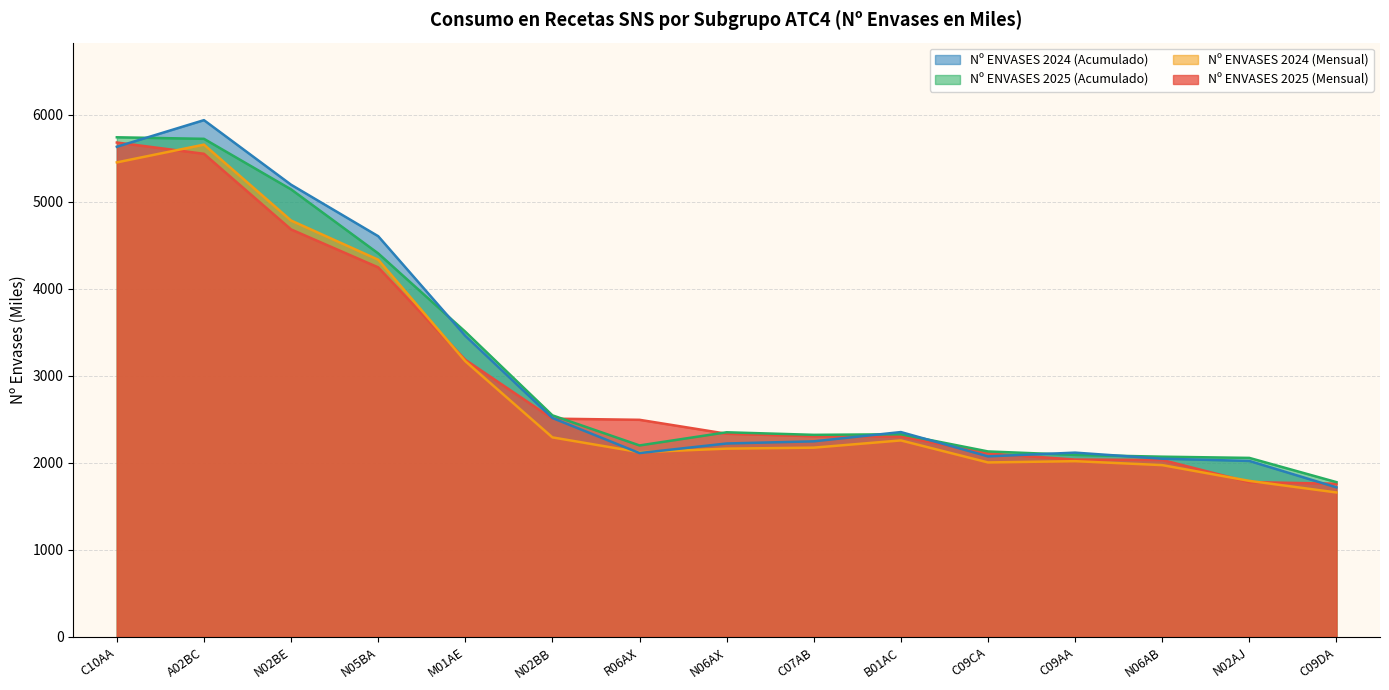

At which label does Nº ENVASES 2024 (Acumulado) reach its minimum?

C09DA